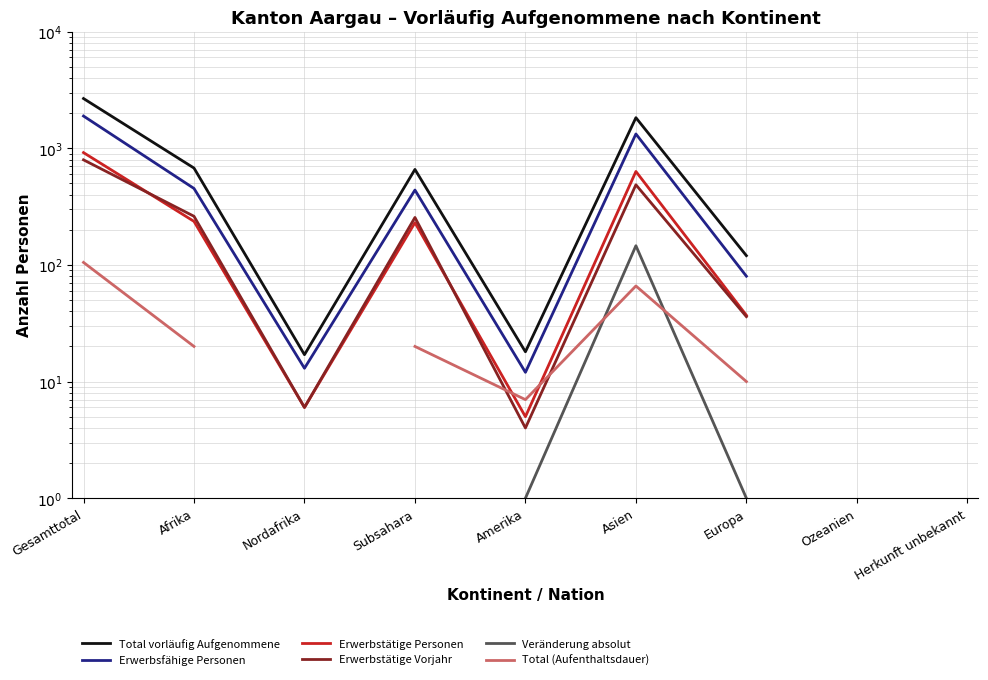

How many data points does each series have?

9